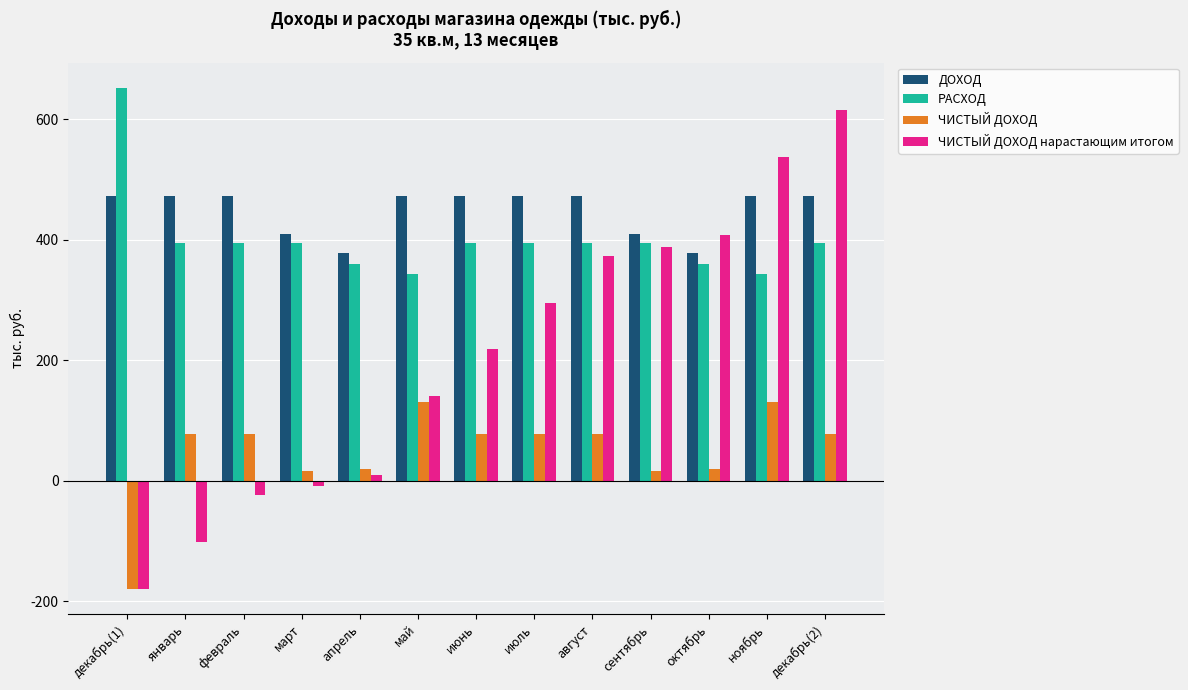

Is it true that ЧИСТЫЙ ДОХОД equals 77.7 at июль?

True